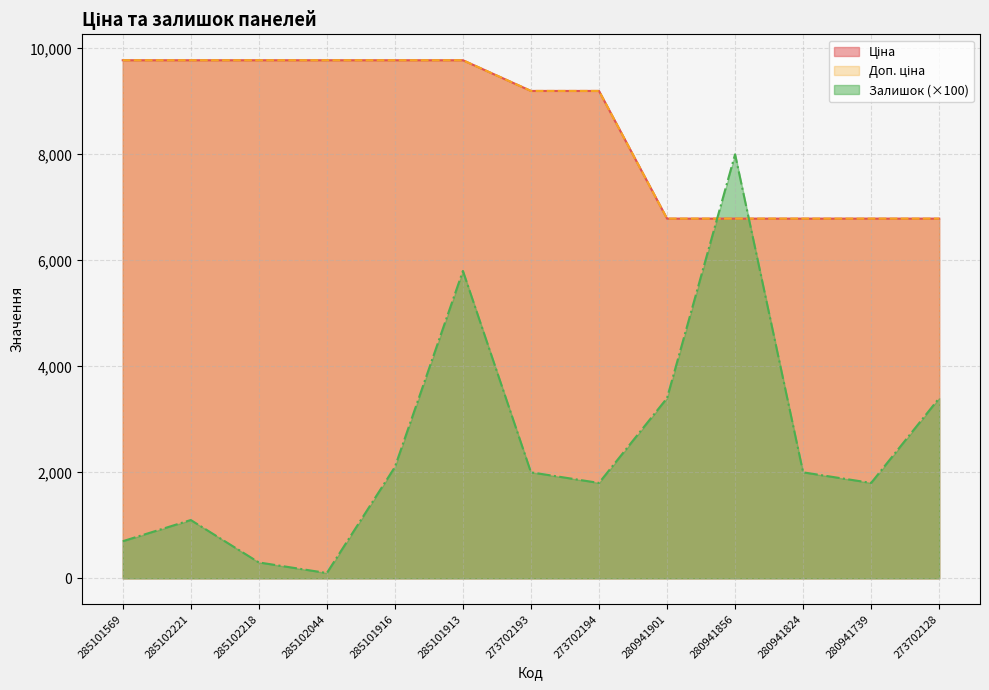

At which label does Залишок first exceed 2000?

285101916